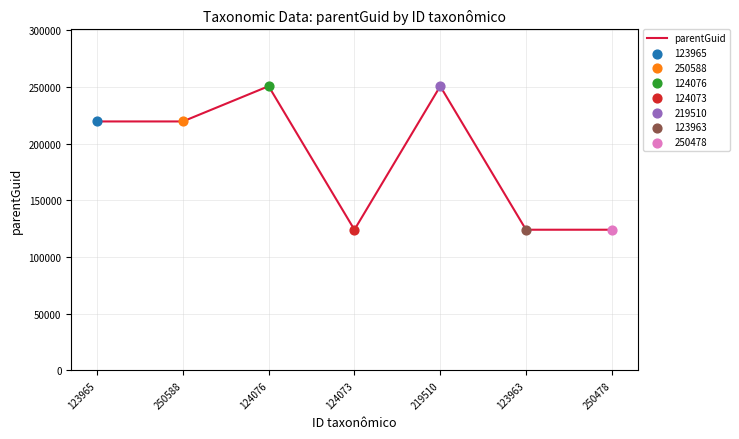

Between 123965 and 123963, which is larger?

123965